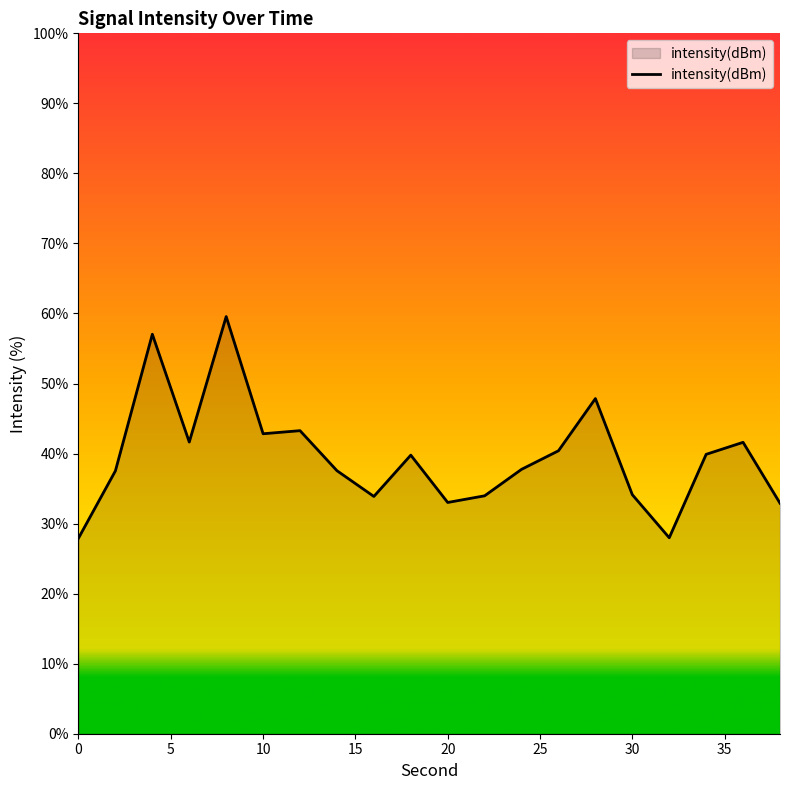

True or false: there are more than 2 points higher than both neighbors.

True